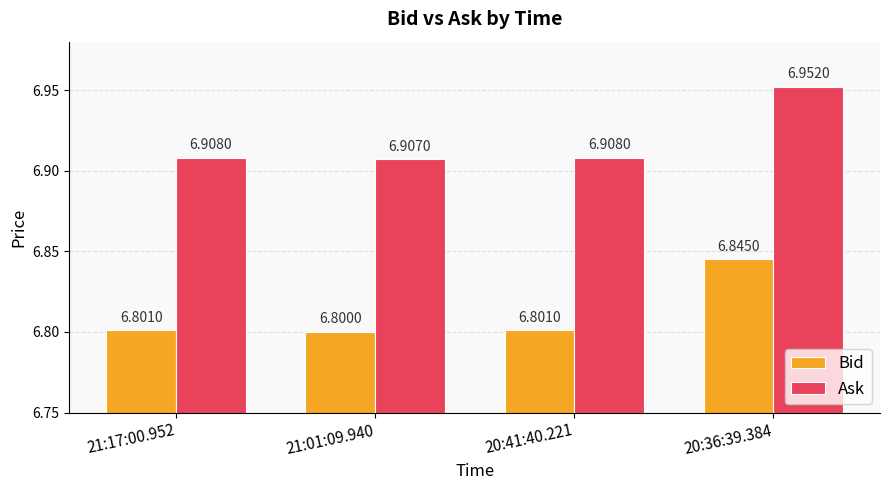

Read the Bid value at 20:36:39.384.

6.8